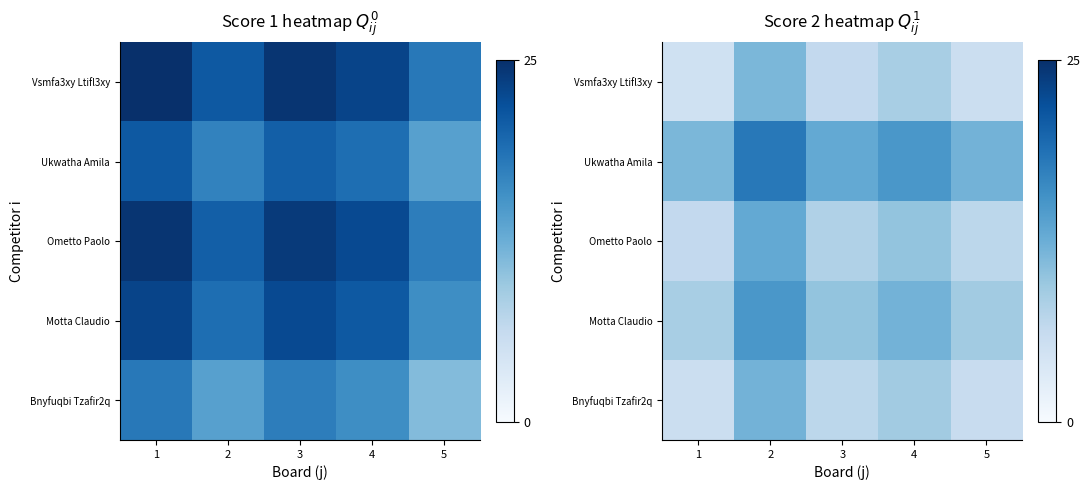

True or false: Ometto Paolo has a value of 3.0 at 3.

False